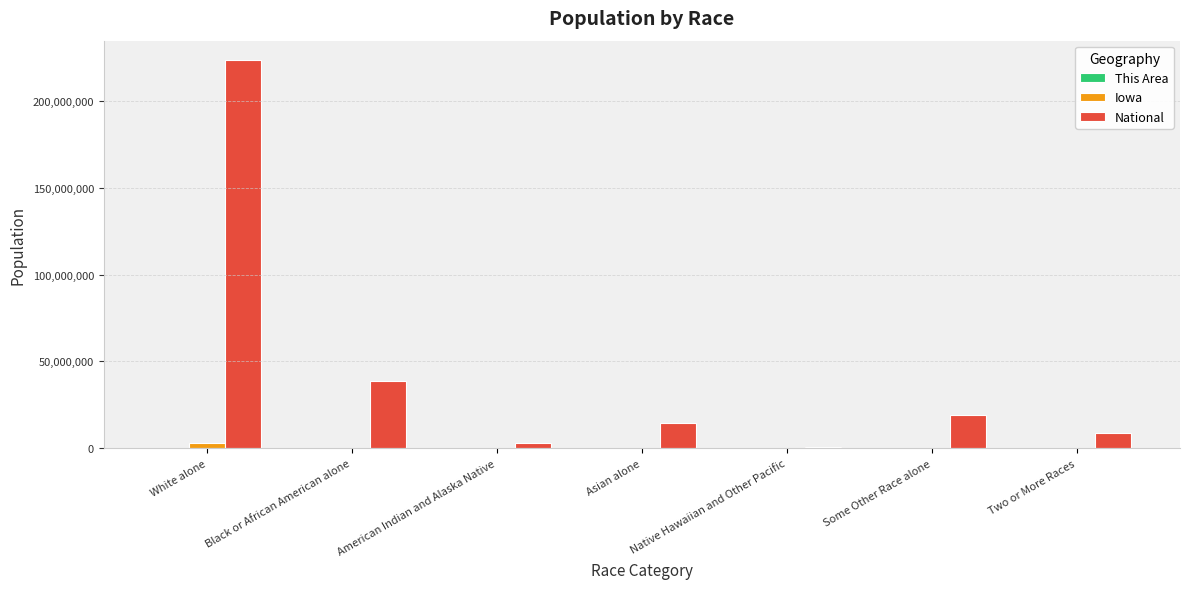

Are the bars grouped side by side (vs. stacked)?

Yes